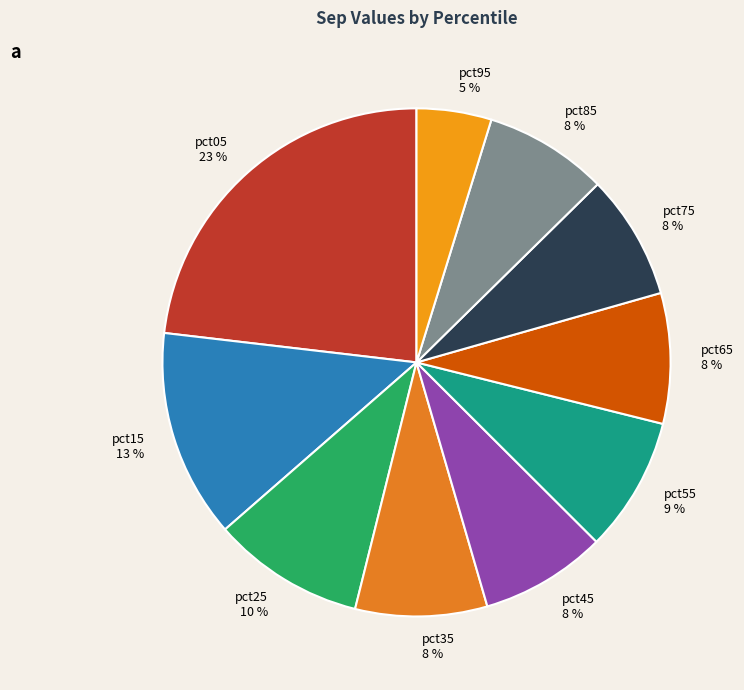

Is the sum of pct05 and pct95 greater than half?

No